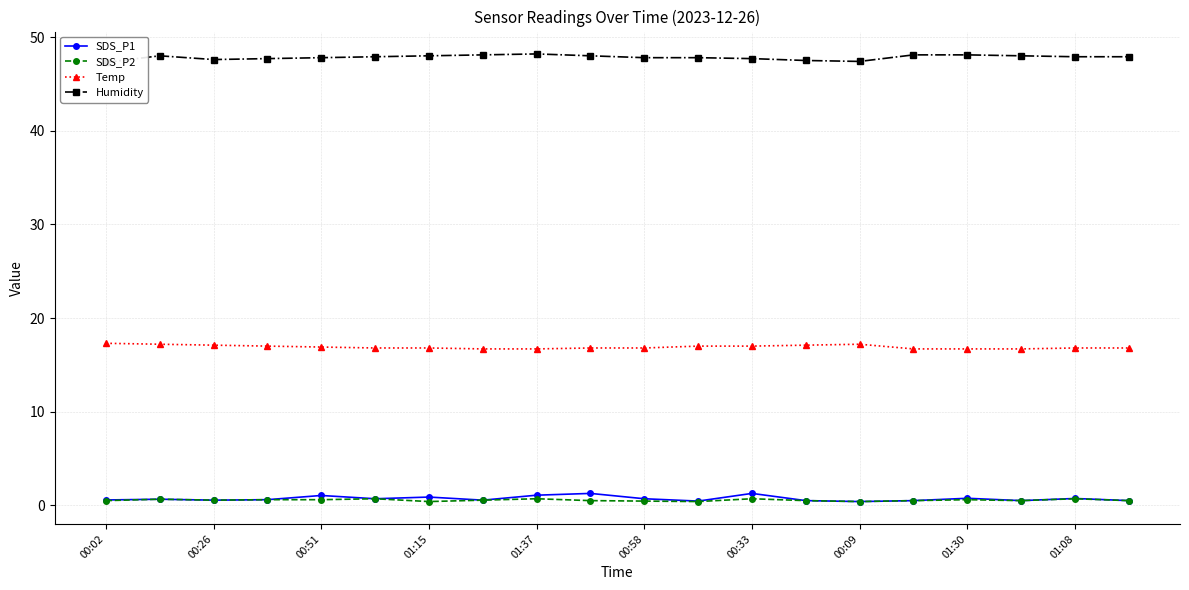

What is the average value of the Humidity series?

47.8